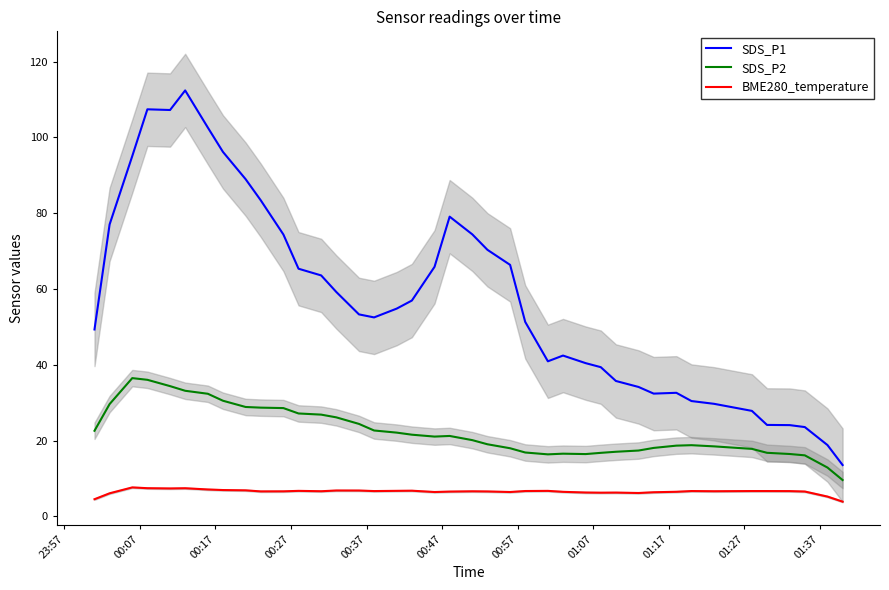

What is the difference between the second highest and second lowest values in the SDS_P1 series?

88.6